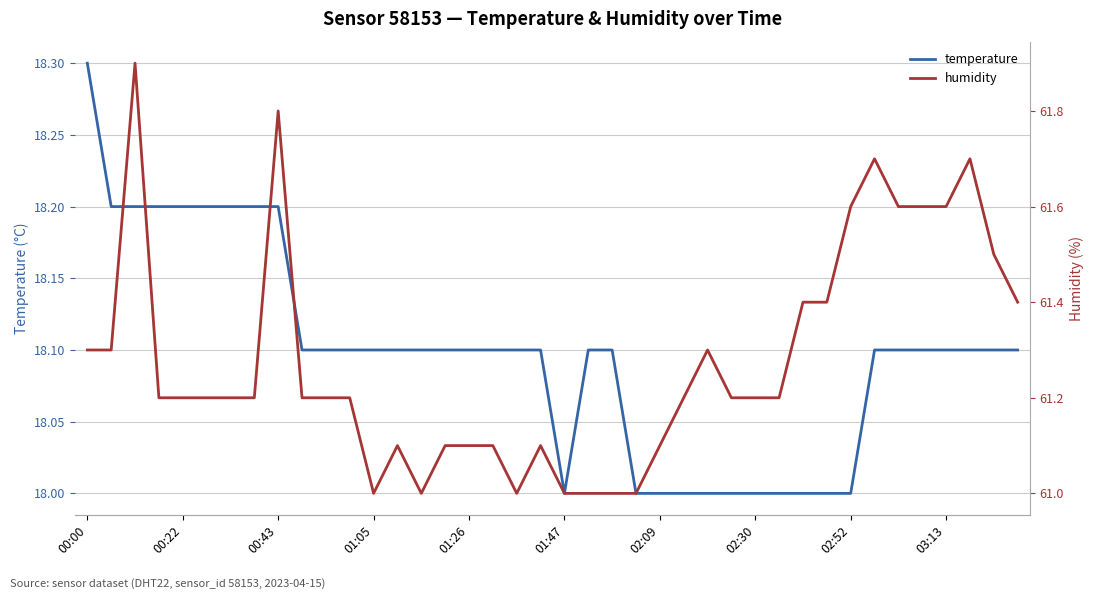

Which category has the highest value in the temperature series?

00:00